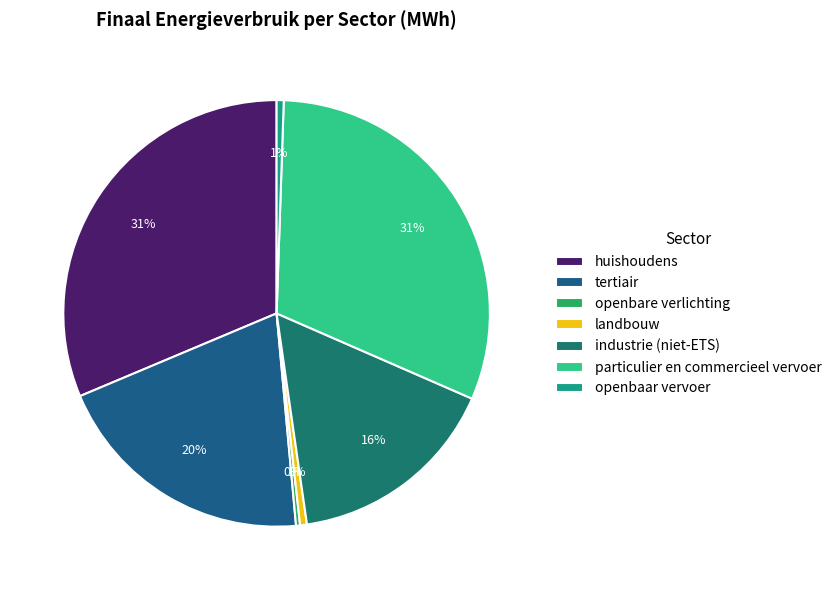

To the nearest percent, what is the combined percentage of tertiair and industrie (niet-ETS)?

36%